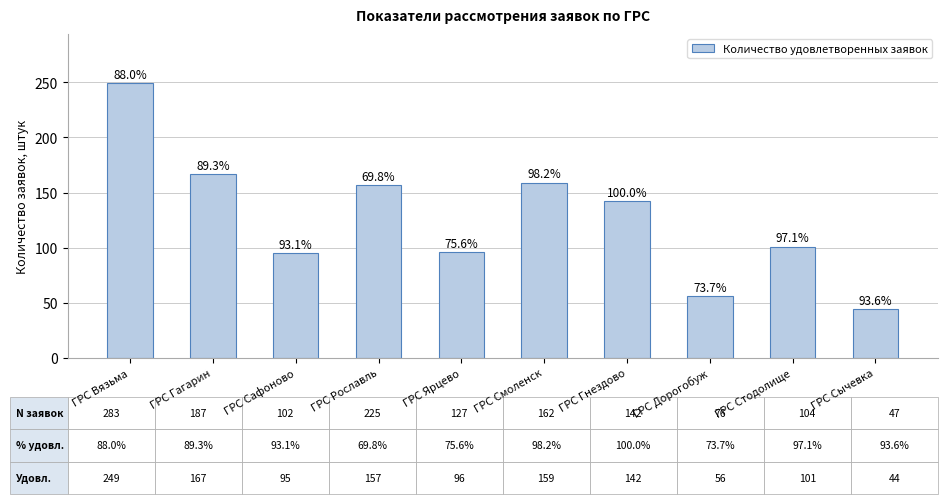

List the labels in order of value, smallest first.

ГРС Сычевка, ГРС Дорогобуж, ГРС Сафоново, ГРС Ярцево, ГРС Стодолище, ГРС Гнездово, ГРС Рославль, ГРС Смоленск, ГРС Гагарин, ГРС Вязьма